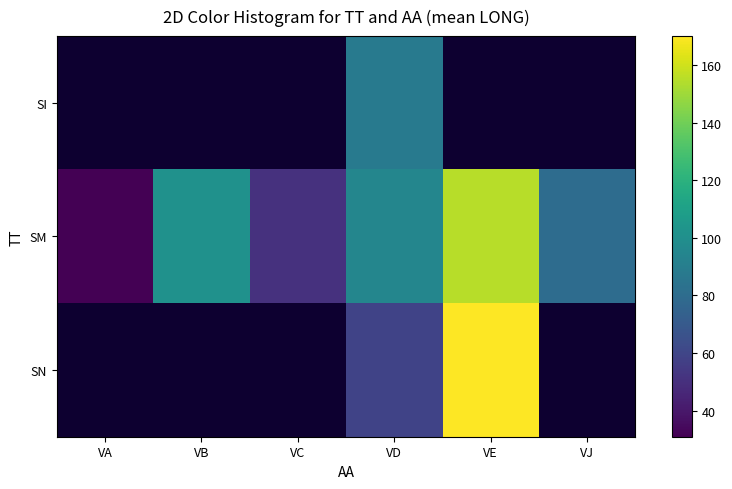

Is the value of SN at VC greater than the value of SM at VC?

No